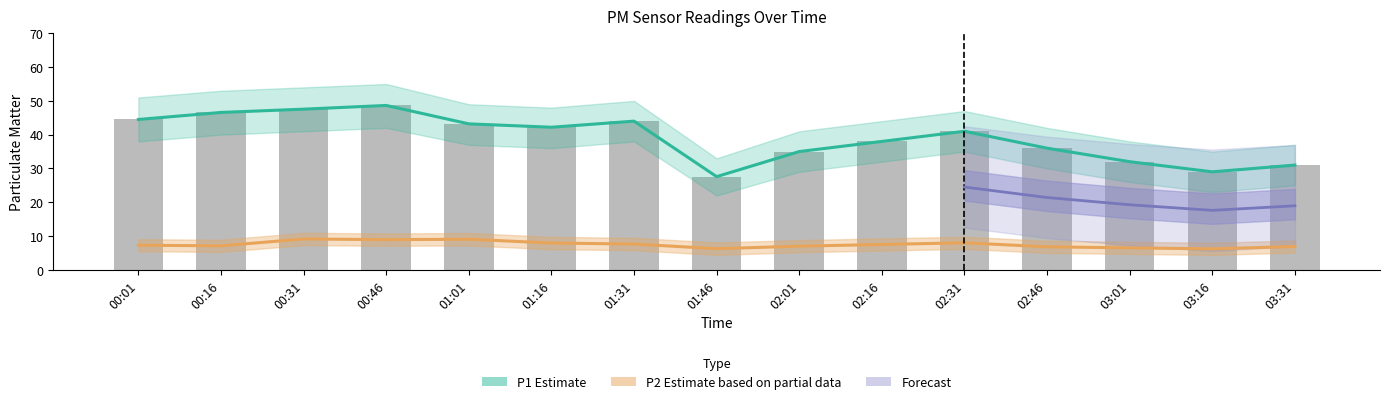

What position from the left is 02:01?

9